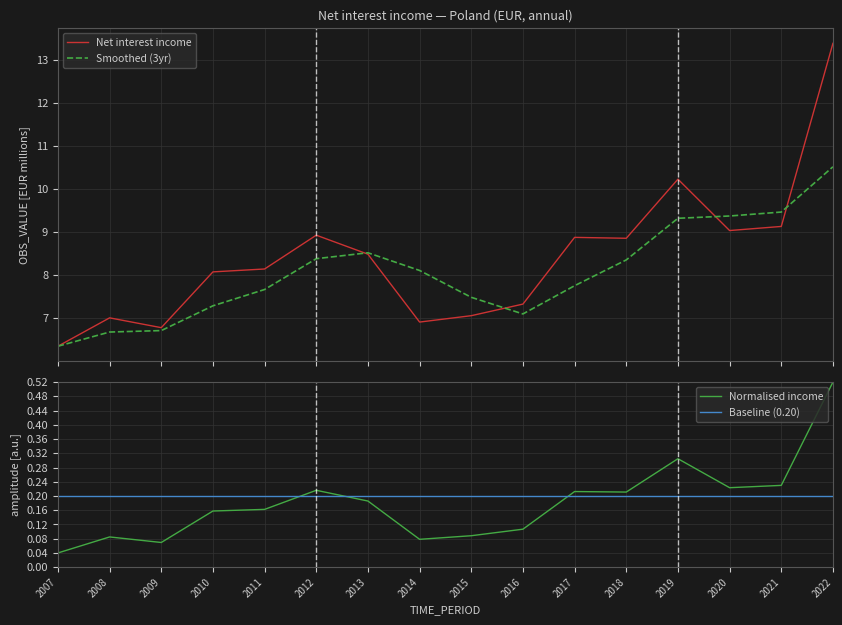

Is this an area chart (filled region under the line)?

No